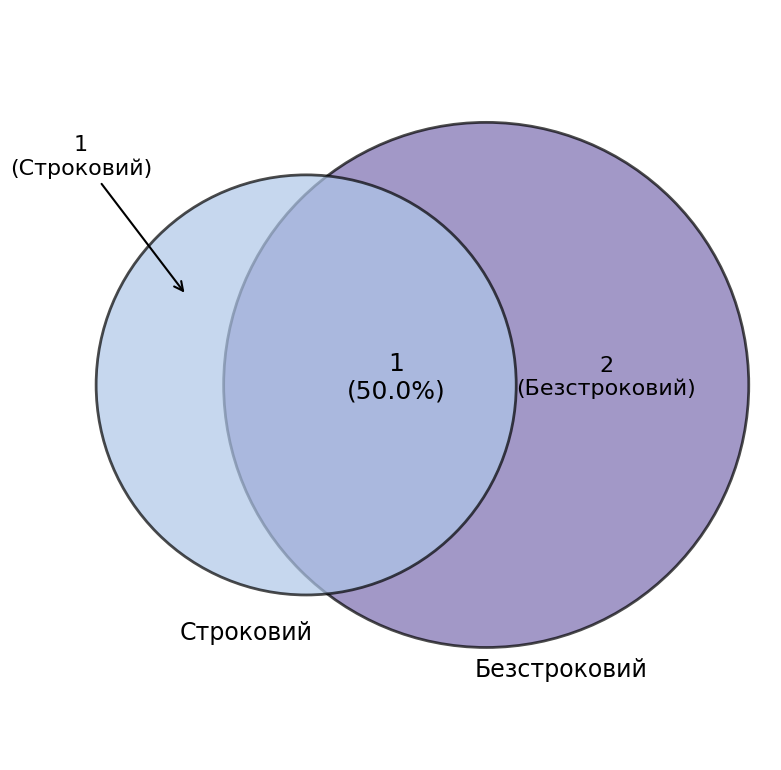

Between Безстроковий and Строковий, which is larger?

Безстроковий